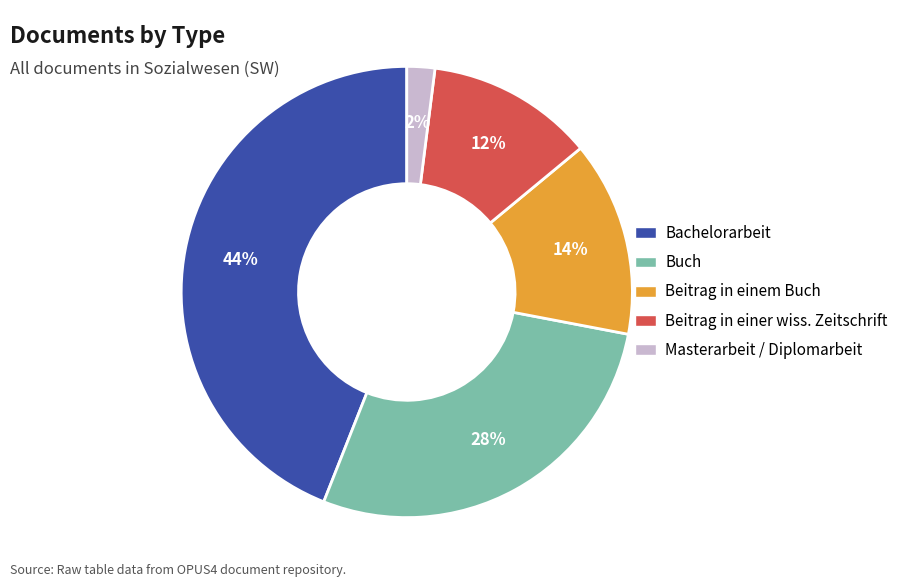

The Beitrag in einem Buch slice represents 1% of the pie. True or false?

False